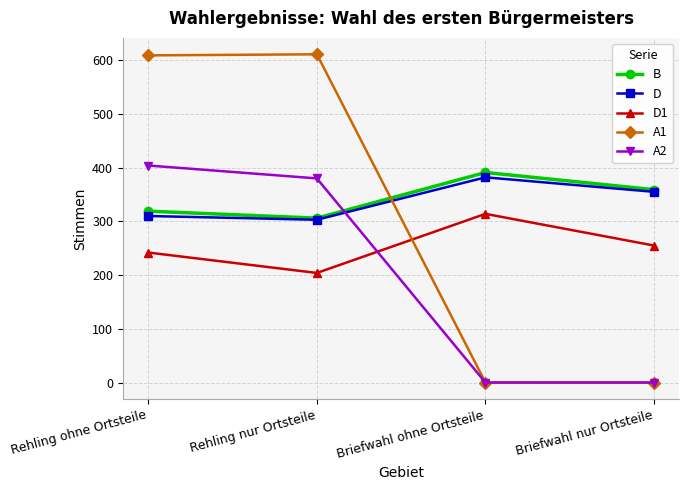

What is the difference between the highest and lowest values at Rehling ohne Ortsteile?

367